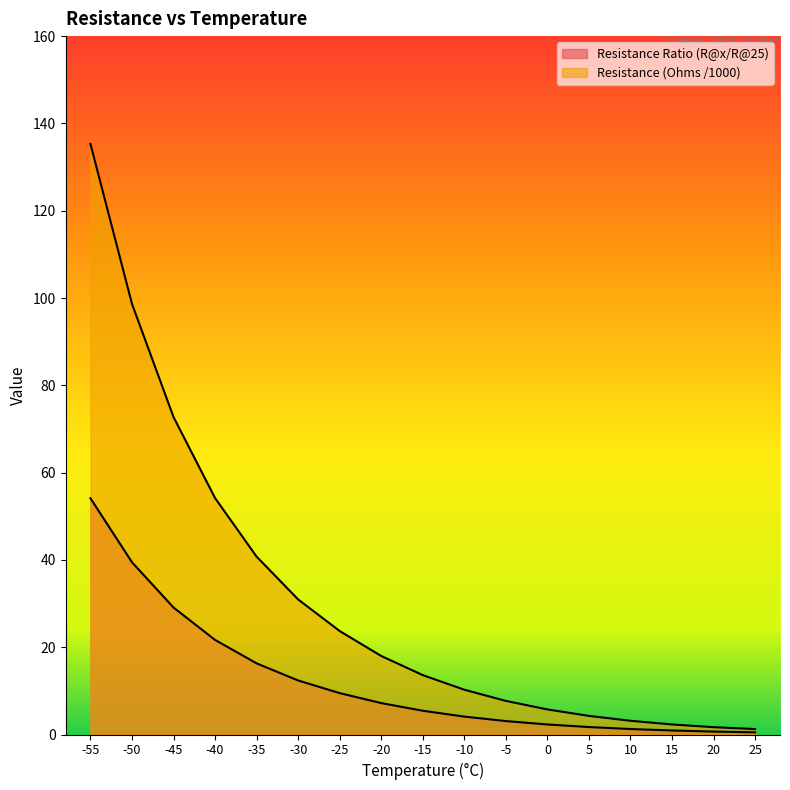

Read the Resistance Ratio (R@x/R@25) value at 0.

2.3